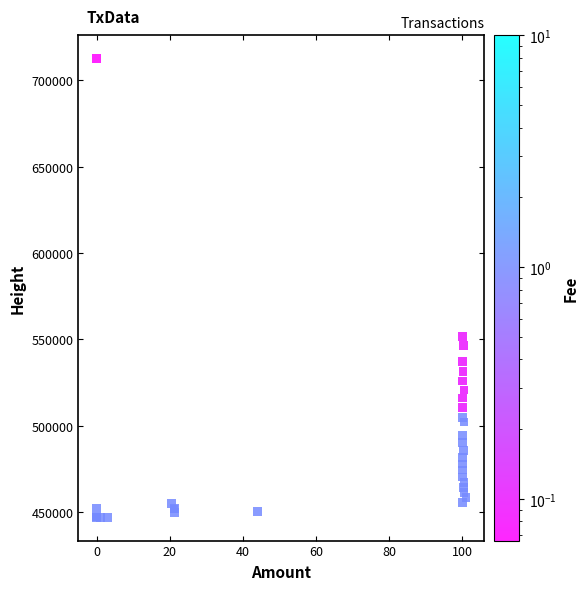

What Y value in the scatter plot is closest to 579822?

551542